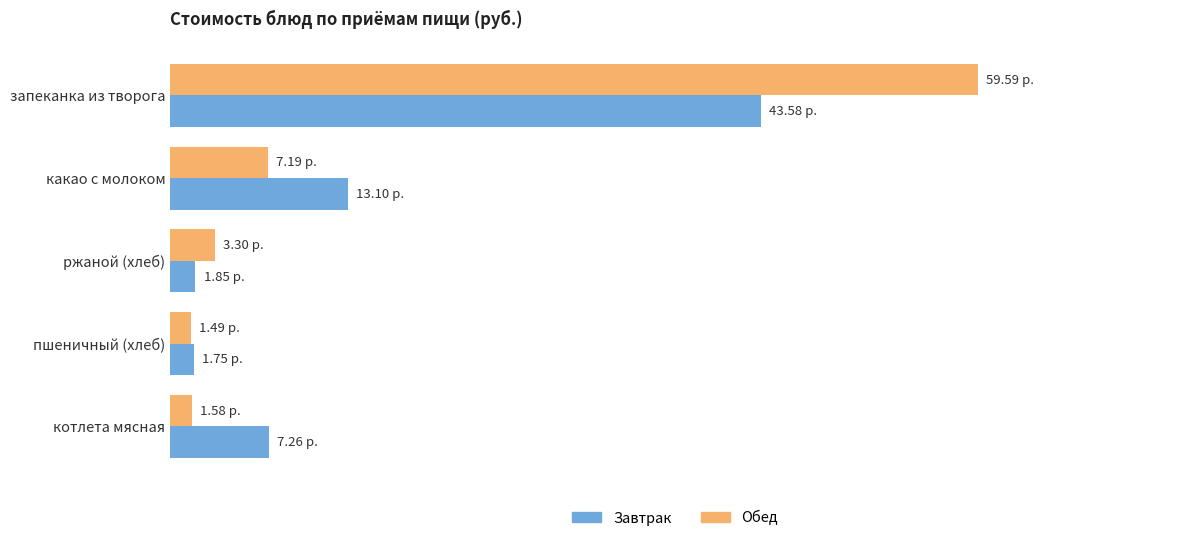

What is the lowest value of the Обед series?

1.5